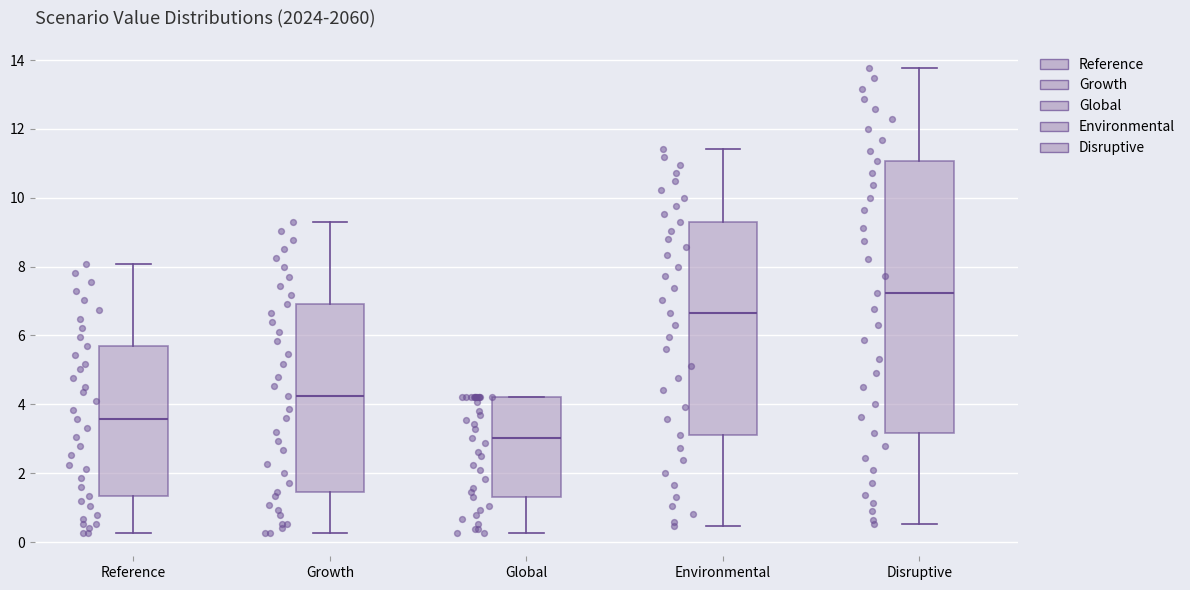

Reading left to right, transcribe this box plot: for each box, give where its median line is, the range the box spans, and where its two whiskers end, as read against the y-axis. The values are not printed on the chart, so give them approximately, as read against the axis.

Reference: median 3.6, box 1.4 to 5.6, whiskers 0.2 to 8.0
Growth: median 4.2, box 1.4 to 7.0, whiskers 0.2 to 9.4
Global: median 3.0, box 1.4 to 4.2, whiskers 0.2 to 4.2
Environmental: median 6.6, box 3.0 to 9.2, whiskers 0.4 to 11.4
Disruptive: median 7.2, box 3.2 to 11.0, whiskers 0.6 to 13.8